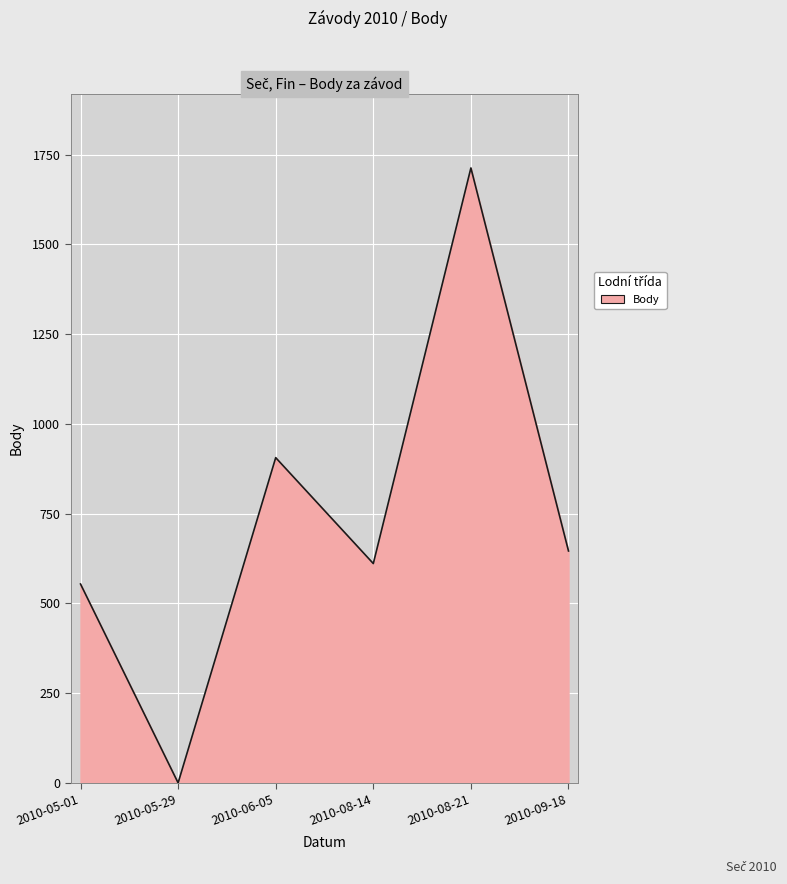

What is the average value?

738